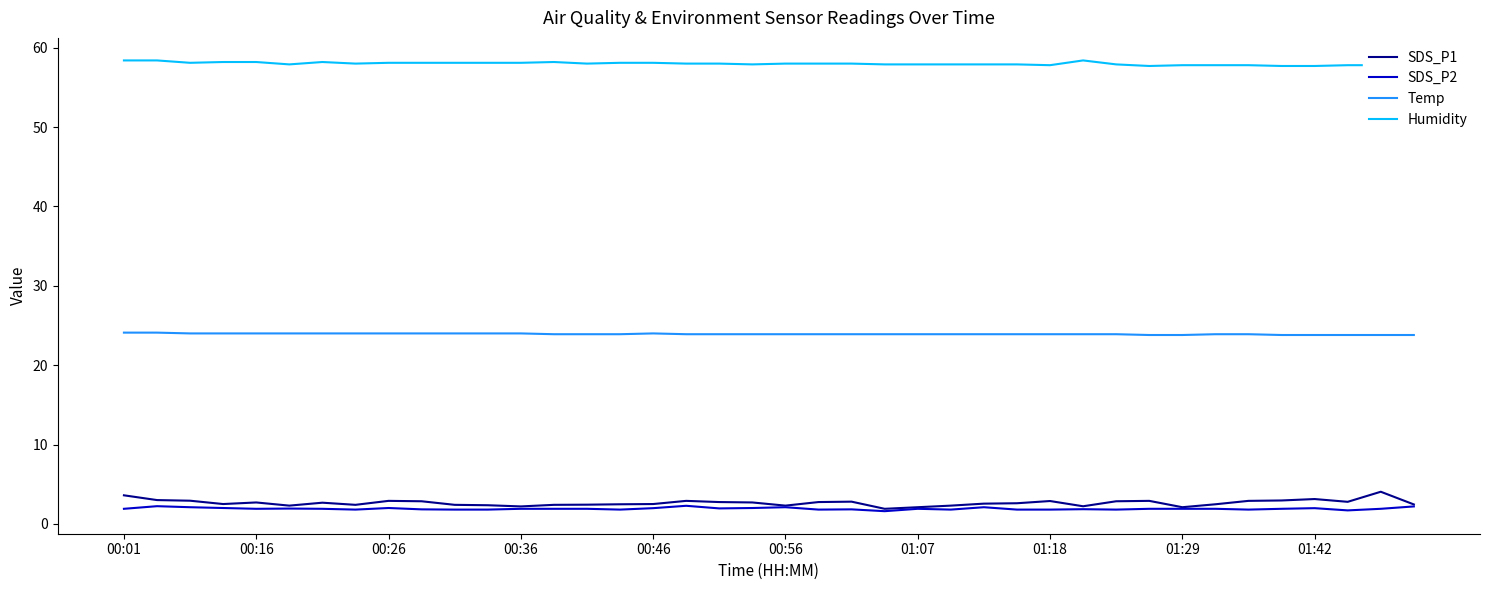

Which series has the widest spread of values?

SDS_P1